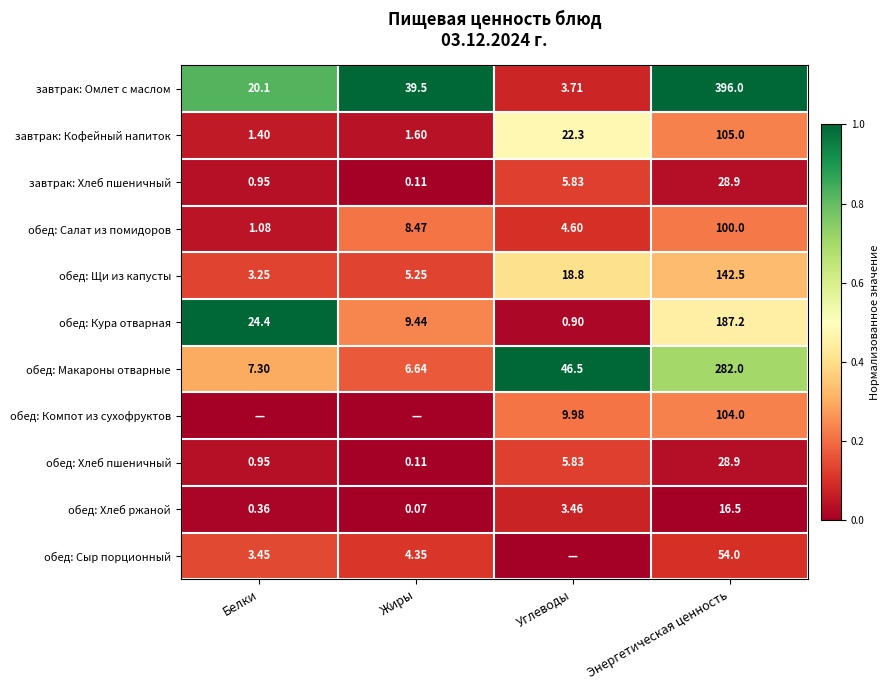

At which label is завтрак: Хлеб пшеничный closest to 14?

Углеводы